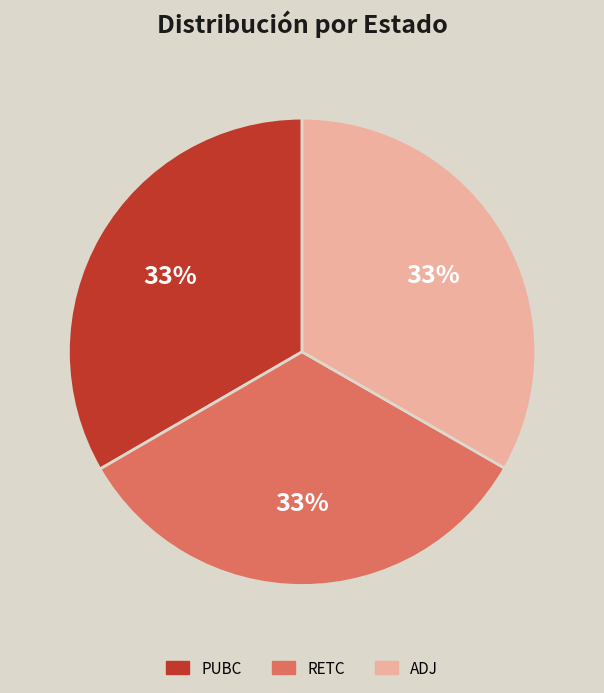

How many segments does this pie chart have?

3